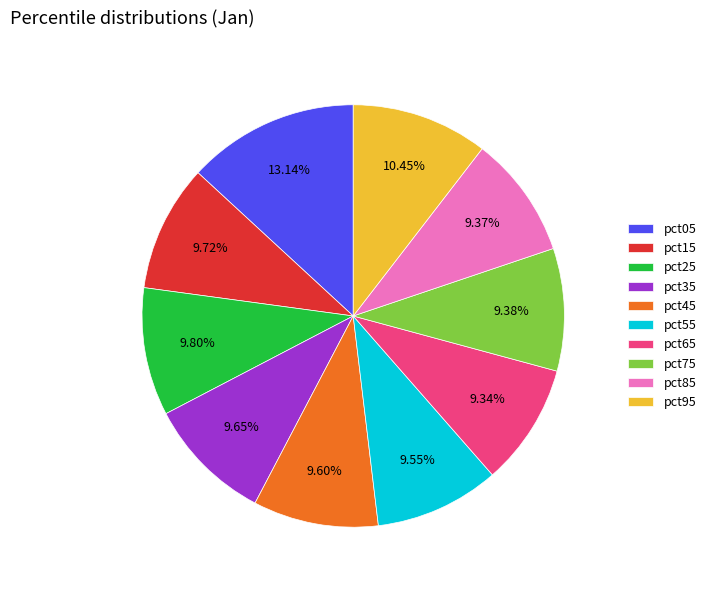

How much of the chart is everything except pct85?

90.6%